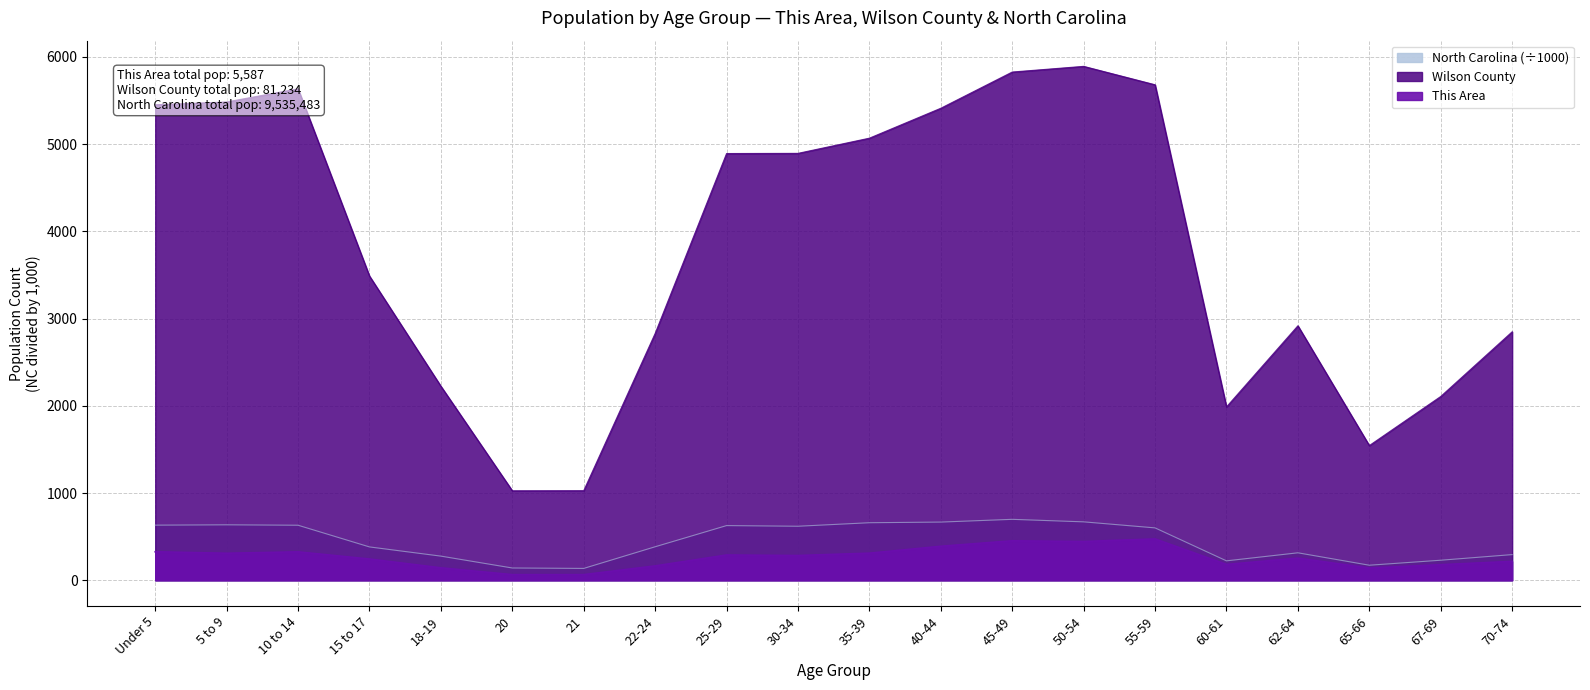

What is the sum of the Wilson County values at 60-61 and 18-19?

4211.0